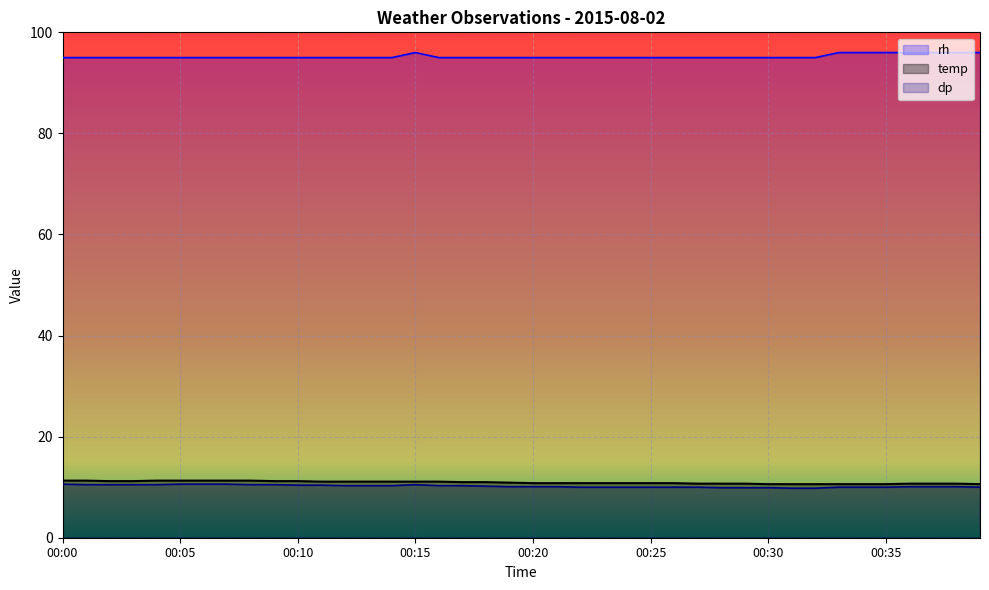

Rank the series at 00:02 from lowest to highest value.

dp, temp, rh